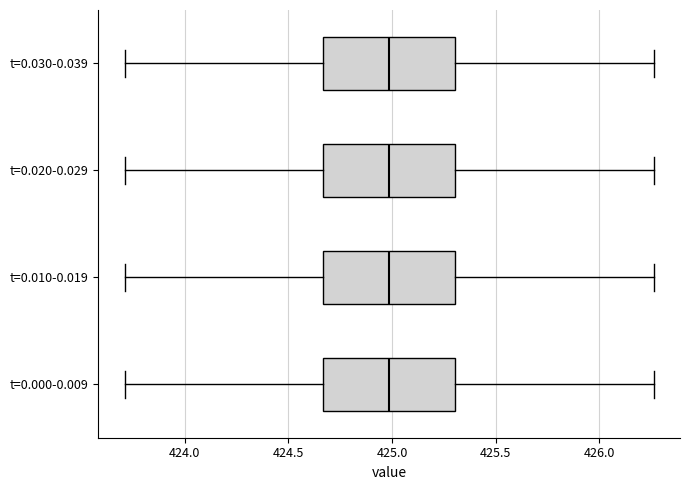

Reading bottom to top, transcribe this box plot: for each box, give where its median line is, the range the box spans, and where its two whiskers end, as read against the x-axis. The values are not printed on the chart, so give them approximately, as read against the axis.

t=0.000-0.009: median 425.00, box 424.65 to 425.30, whiskers 423.70 to 426.25
t=0.010-0.019: median 425.00, box 424.65 to 425.30, whiskers 423.70 to 426.25
t=0.020-0.029: median 425.00, box 424.65 to 425.30, whiskers 423.70 to 426.25
t=0.030-0.039: median 425.00, box 424.65 to 425.30, whiskers 423.70 to 426.25